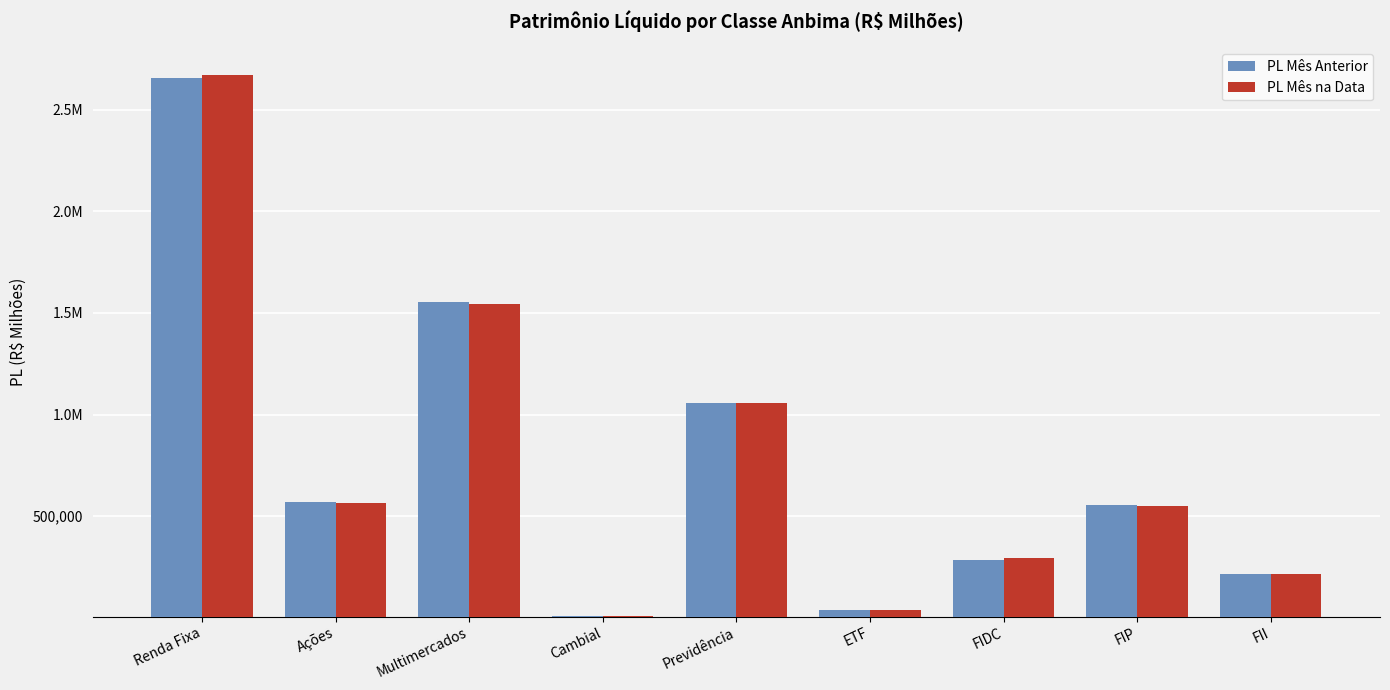

At which category does the chart reach its minimum across all series?

Cambial